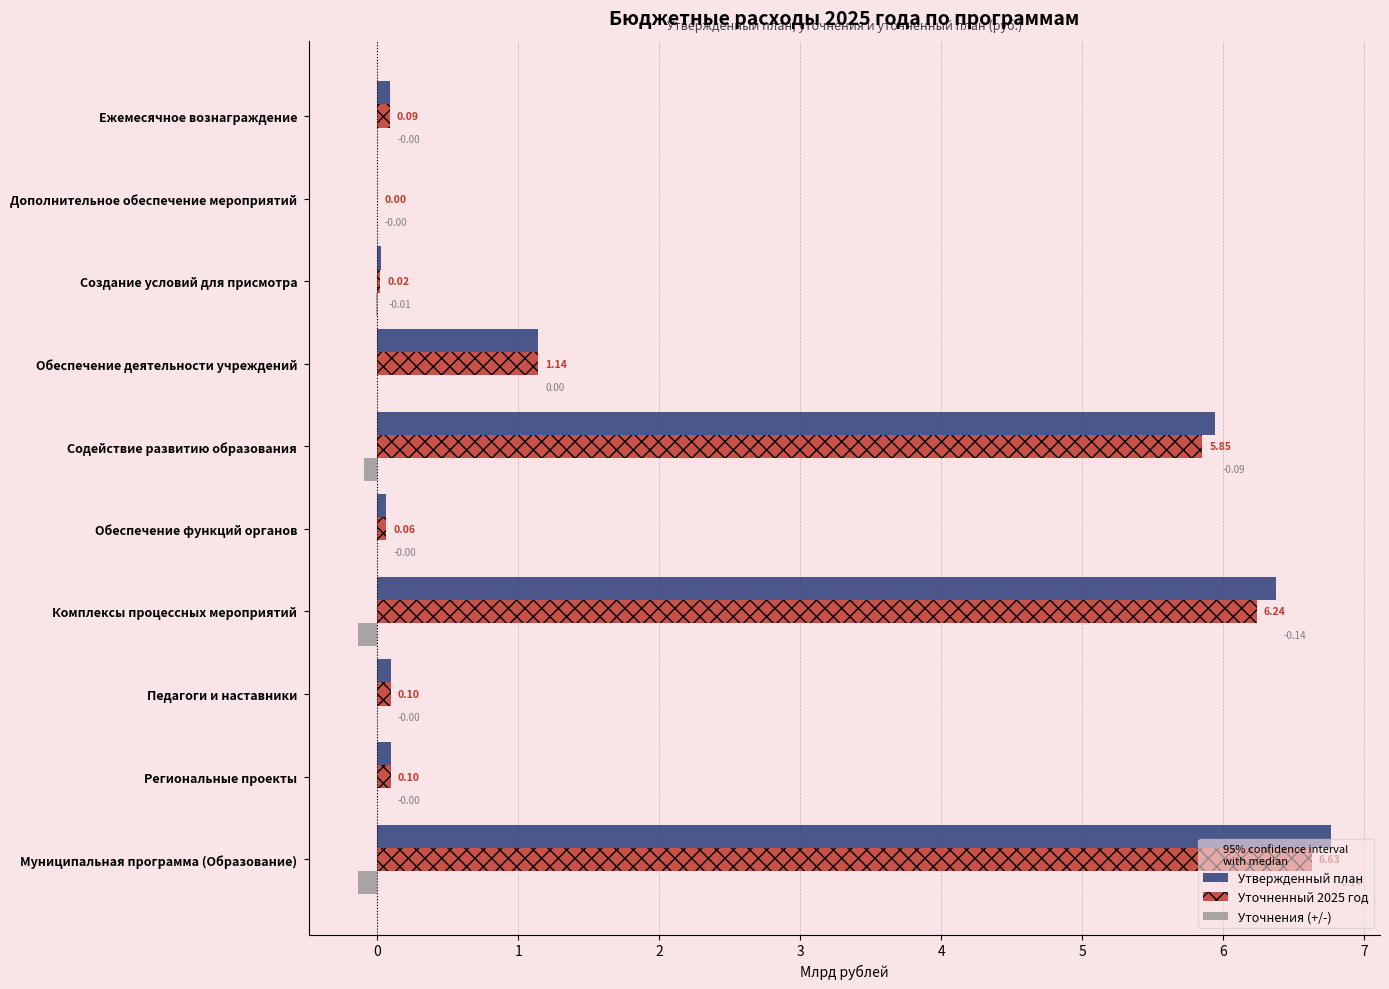

What is the total value across all series at Содействие развитию образования?

11.7